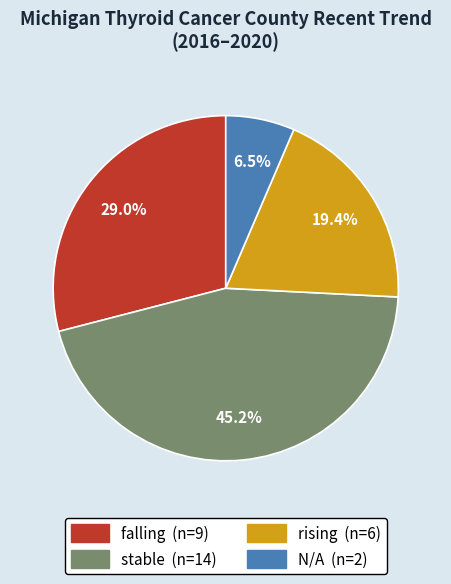

Is there a majority slice in this chart?

No